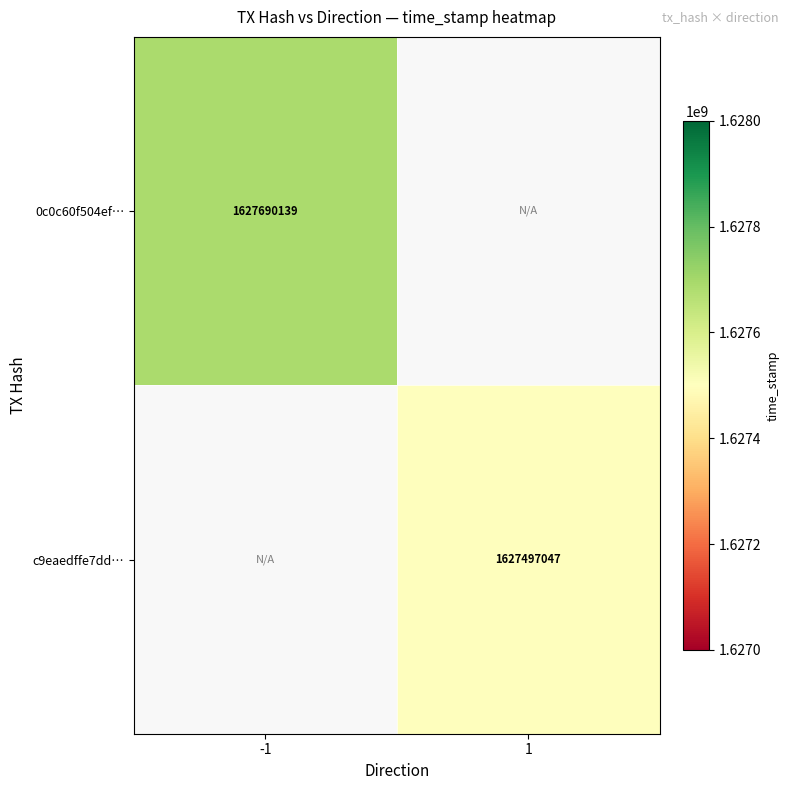

The value of 0c0c60f504ef… at -1 is 1627690139. True or false?

True